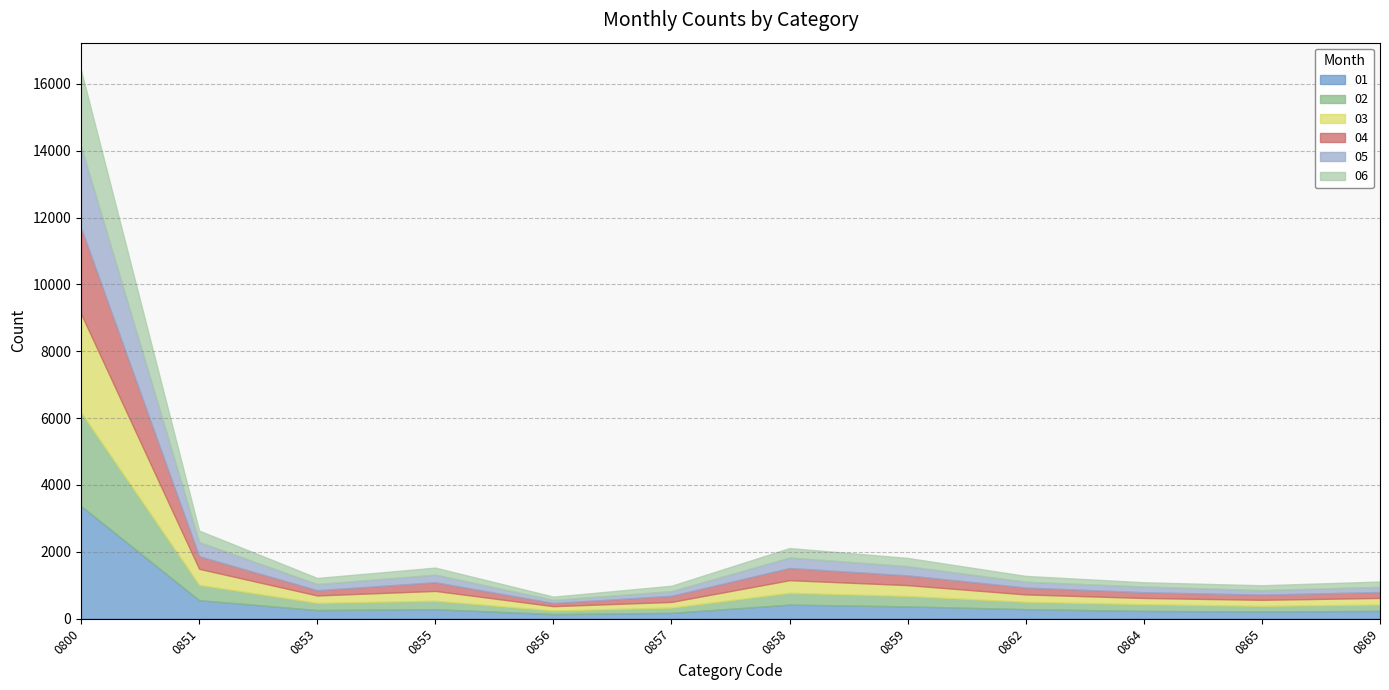

What is the sum of all 05 values?

4721